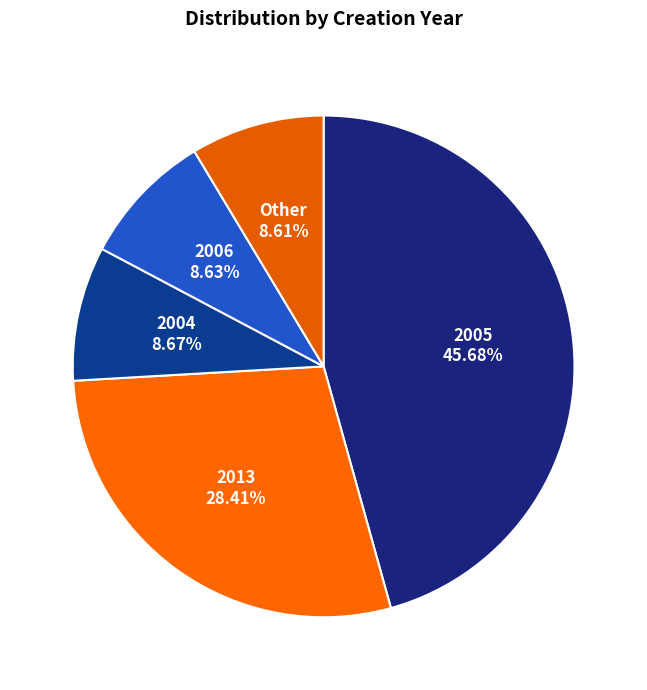

Combined, do 2005 and 2006 account for over 50%?

Yes